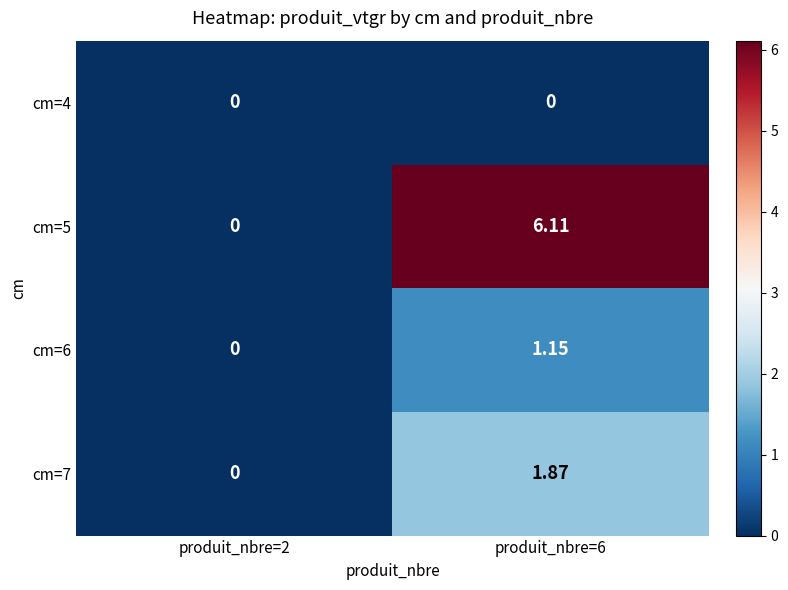

Is the value of cm=6 at produit_nbre=6 greater than the value of cm=5 at produit_nbre=6?

No